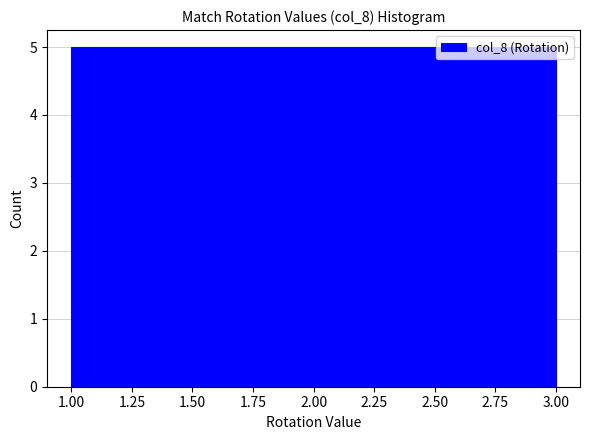

What is the height of the bar covering 1.00 to 1.65 on the x-axis? Neither the bar edges nor the heights are printed on the chart, so give them approximately, as read against the axes.

5